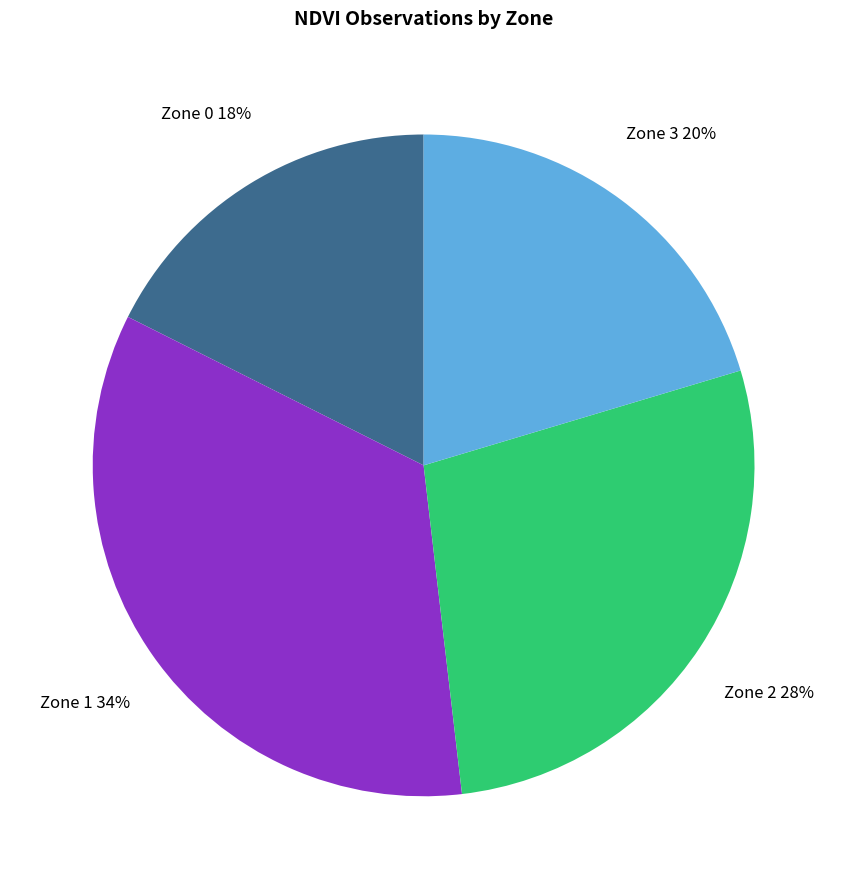

To the nearest percent, what portion does Zone 2 represent?

28%